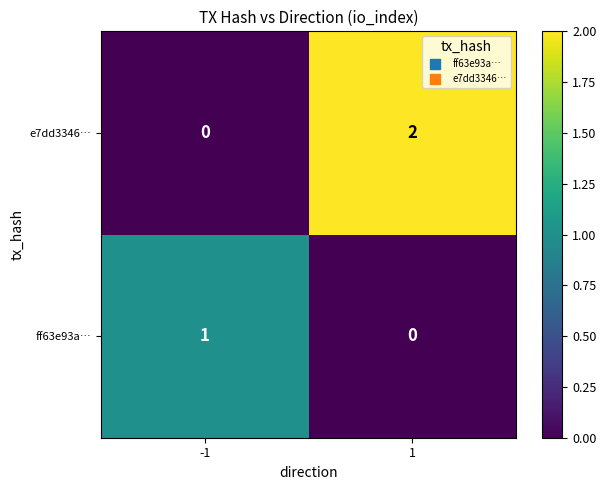

The value of e7dd3346… at -1 is 0. True or false?

True